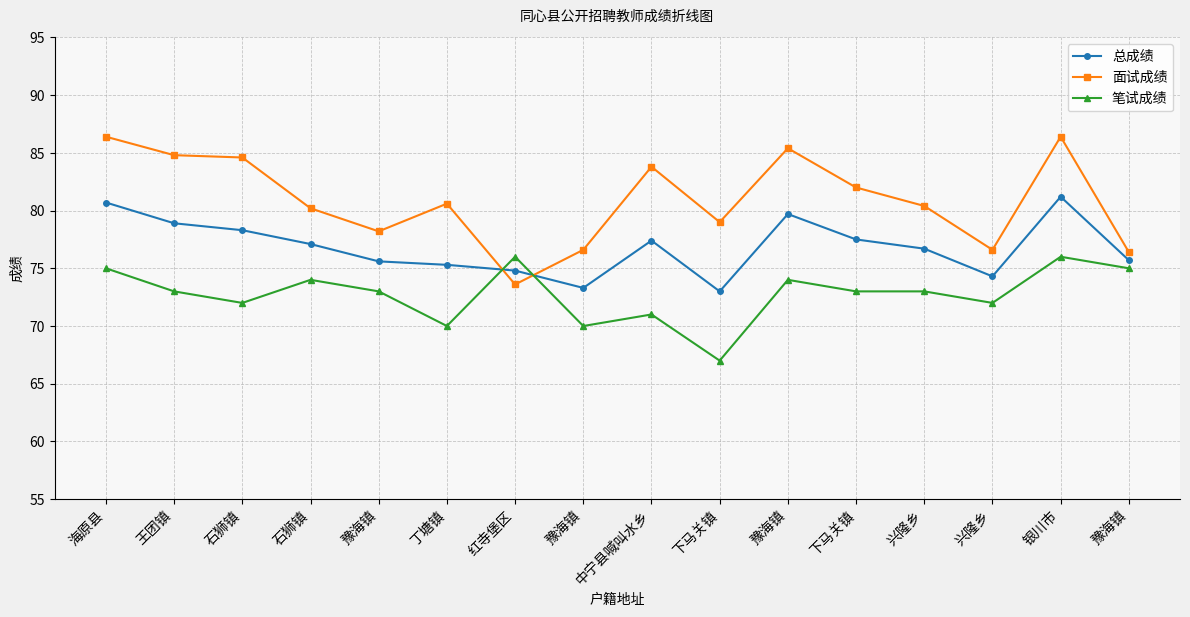

Does the chart display data point markers on the line(s)?

Yes